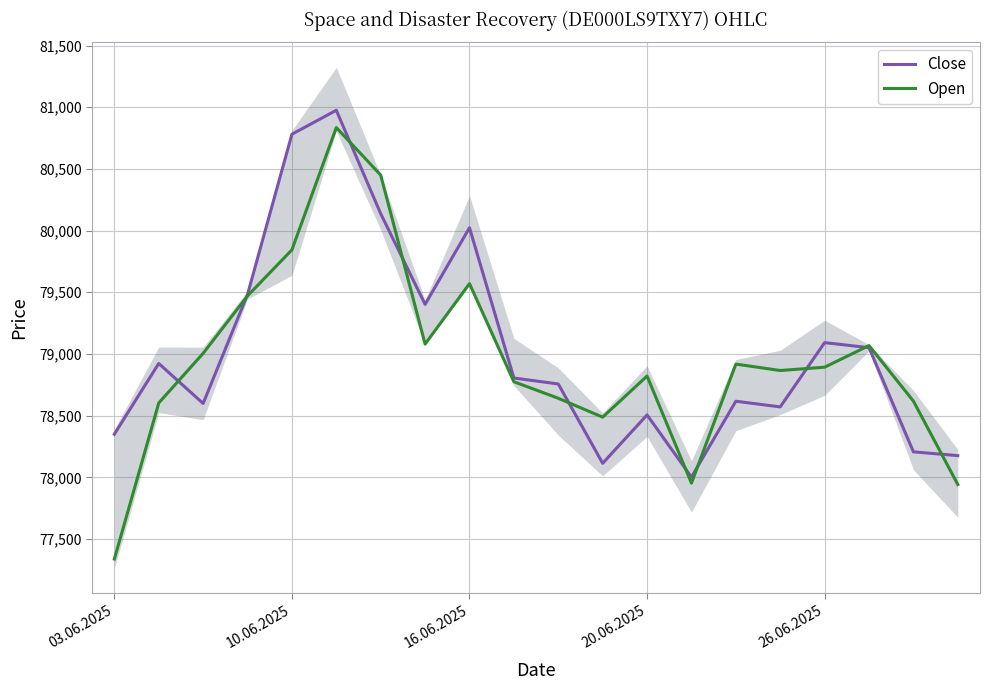

At which category does Open reach its first local peak?

5